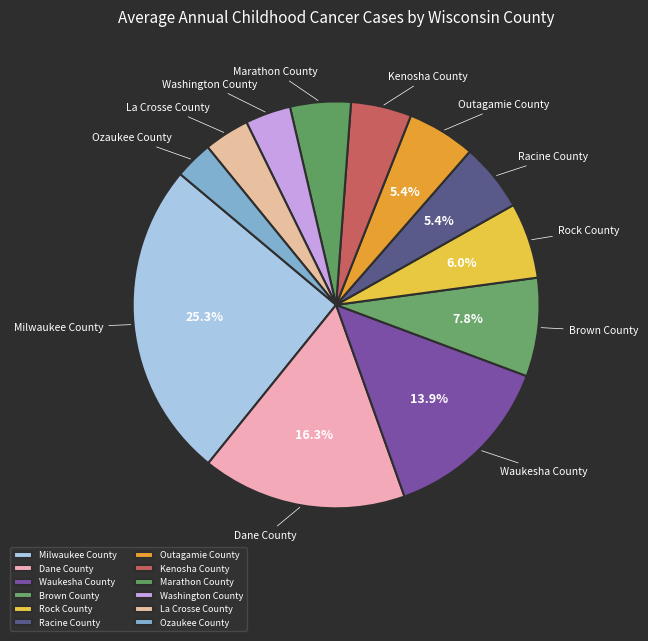

Which has a higher value, Milwaukee County or Racine County?

Milwaukee County